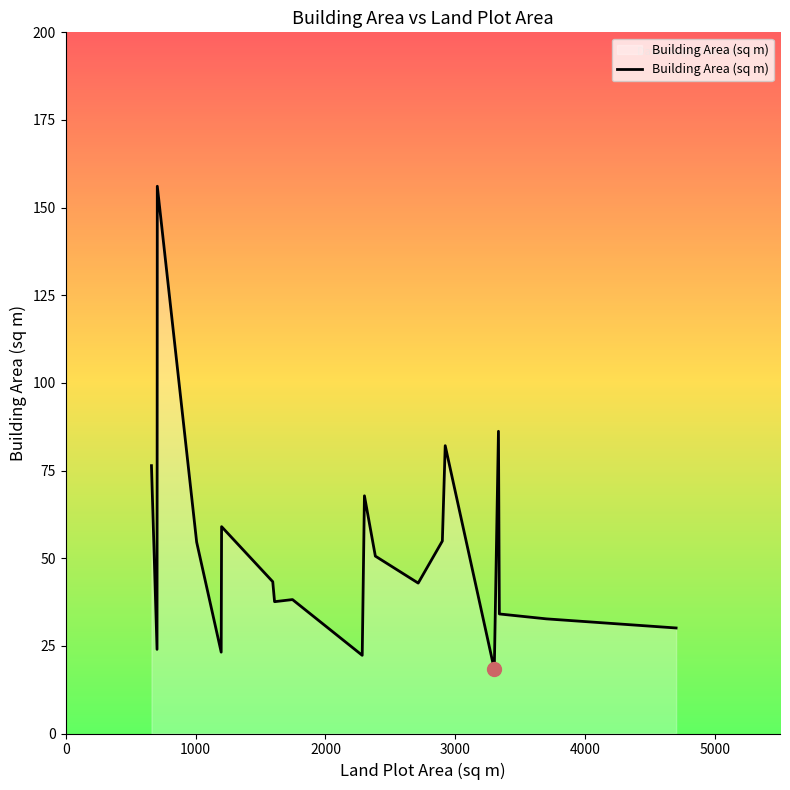

What is the difference between the maximum and minimum values?

137.8